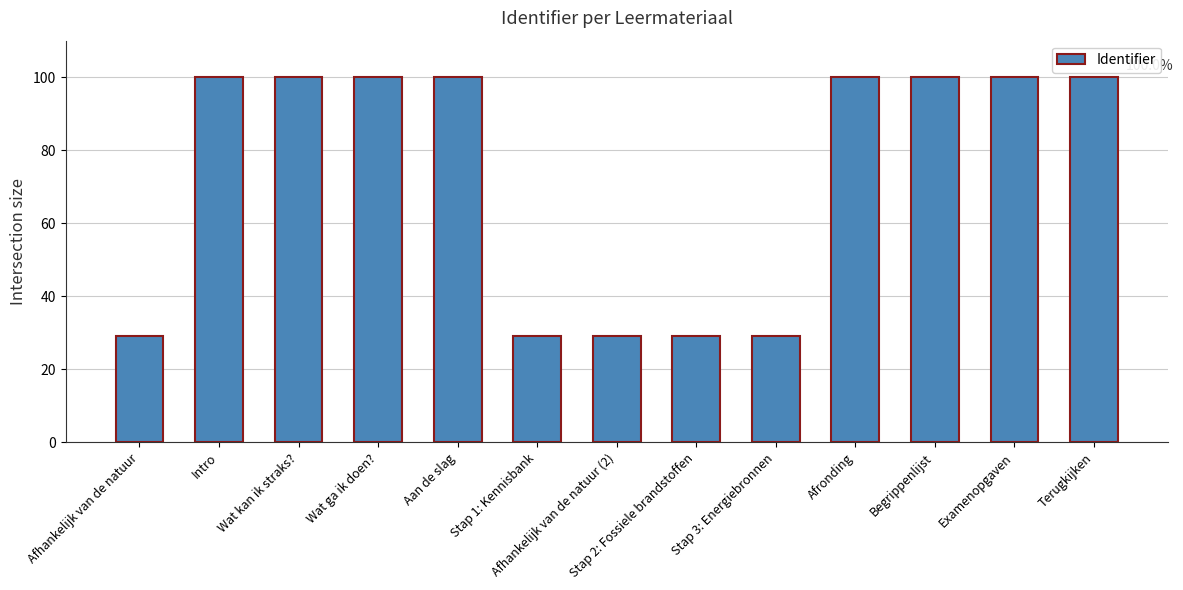

What is the sum of all values?

945.4